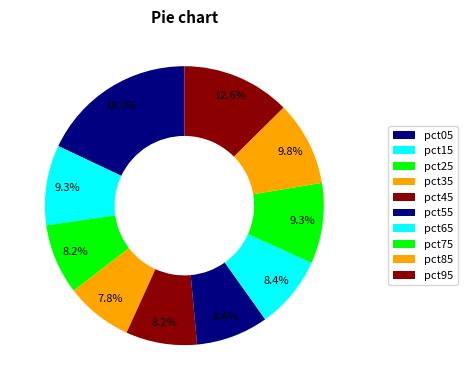

How much of the chart is everything except pct75?

90.7%